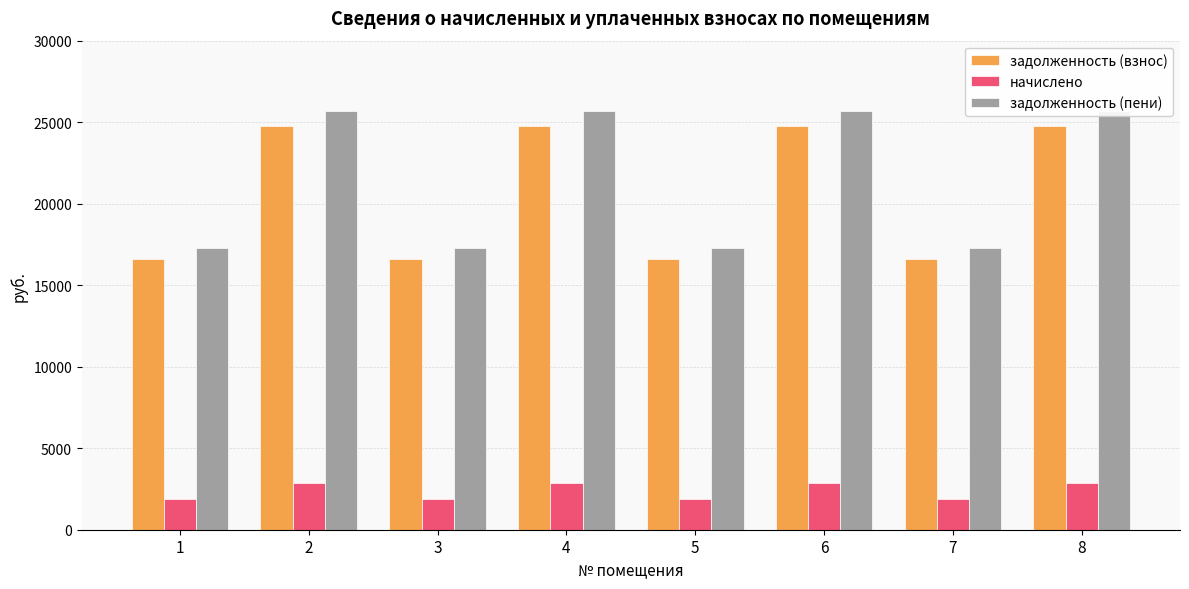

What is the sum of the начислено values at 4 and 8?

5681.5